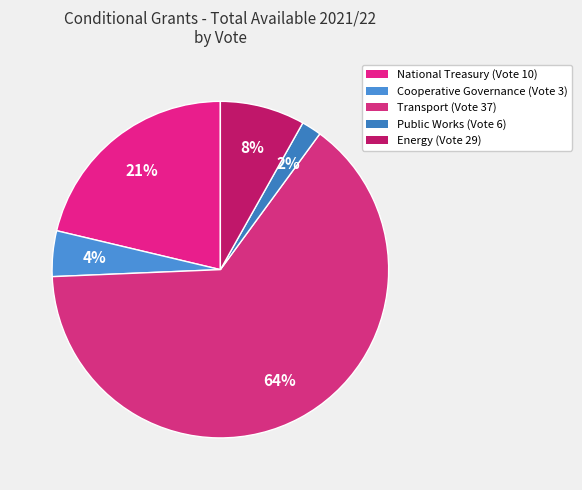

How many slices are in this pie chart?

5